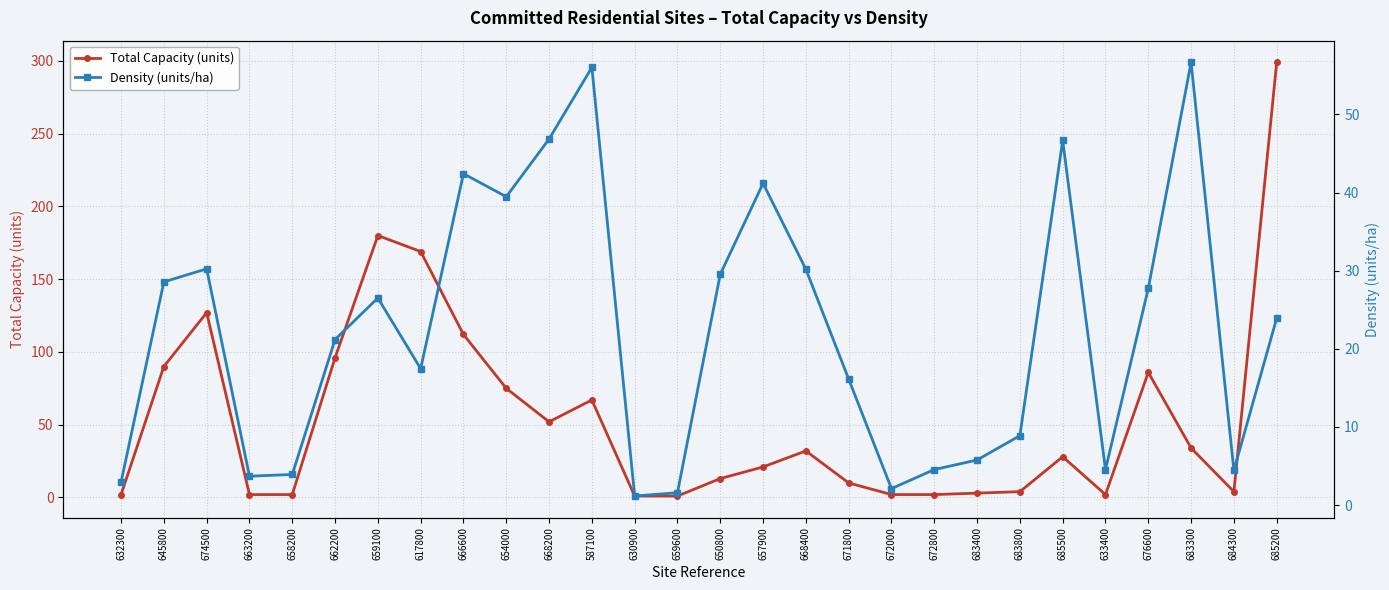

True or false: Density (units/ha) and Total Capacity (units) intersect in this chart.

True